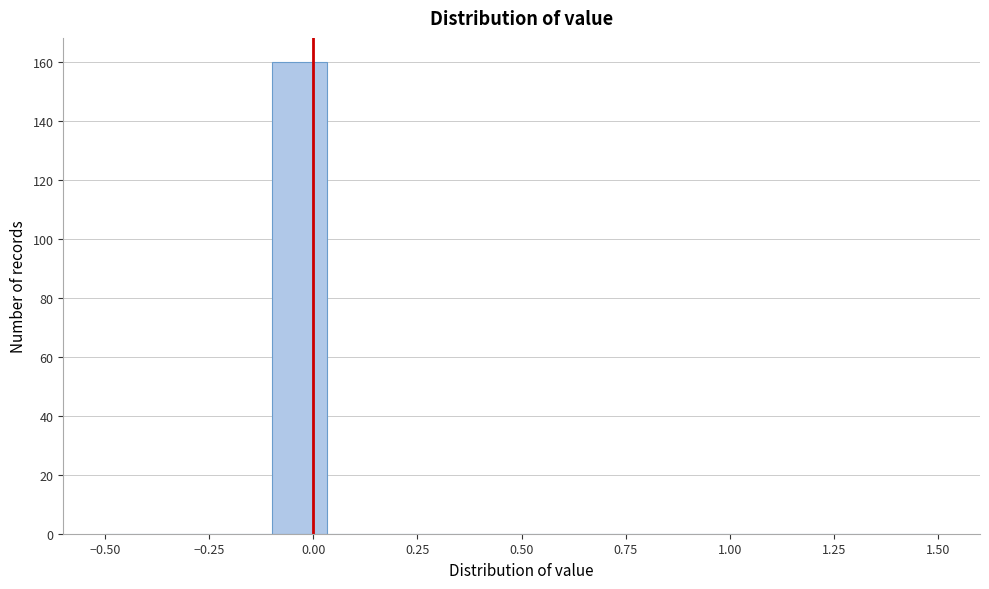

Around what value on the x-axis is the tallest bar? Give the approximate position of its centre, as read against the axis.

-0.05